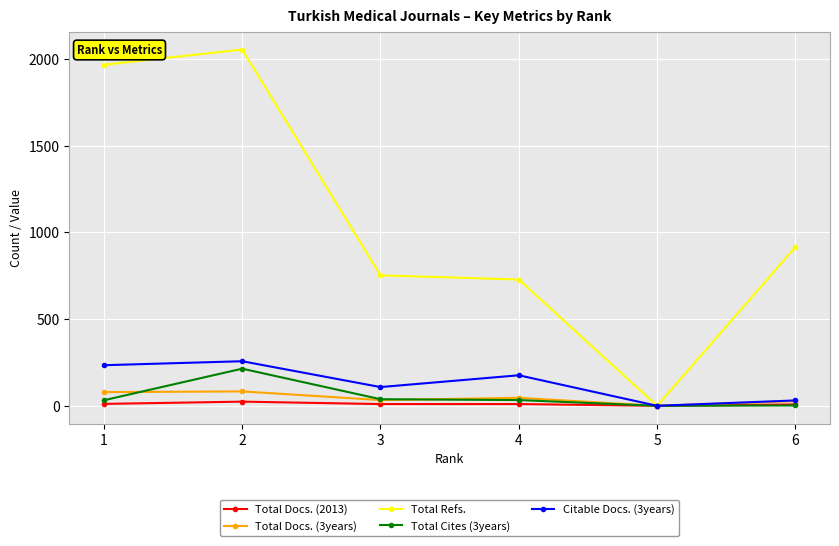

At which label is Total Docs. (2013) closest to 12?

1